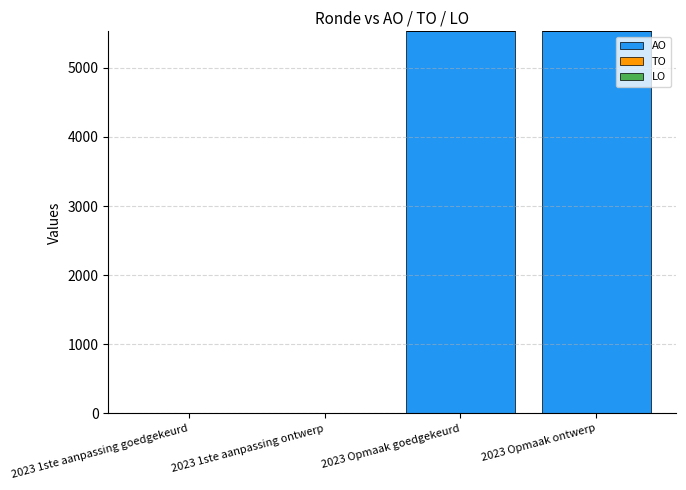

Is it true that the value at 2023 1ste aanpassing ontwerp is 0?

True